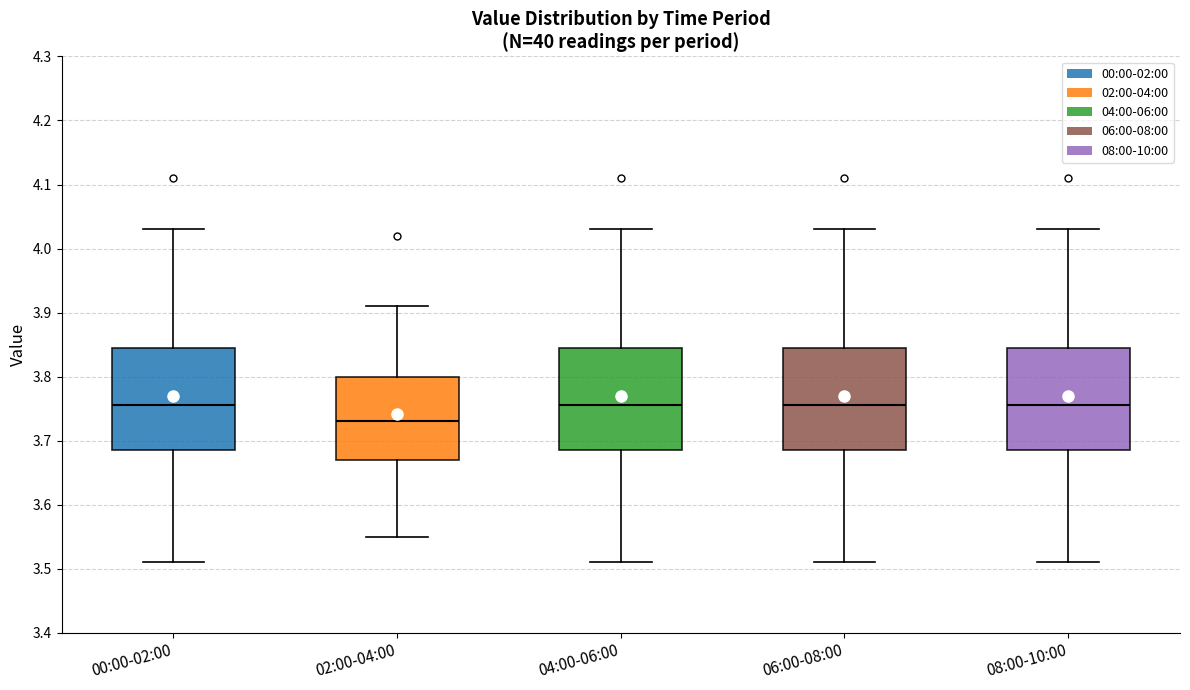

Where is the upper edge of the box for 04:00-06:00 on the y-axis? The values are not printed on the chart, so give them approximately, as read against the axis.

3.85